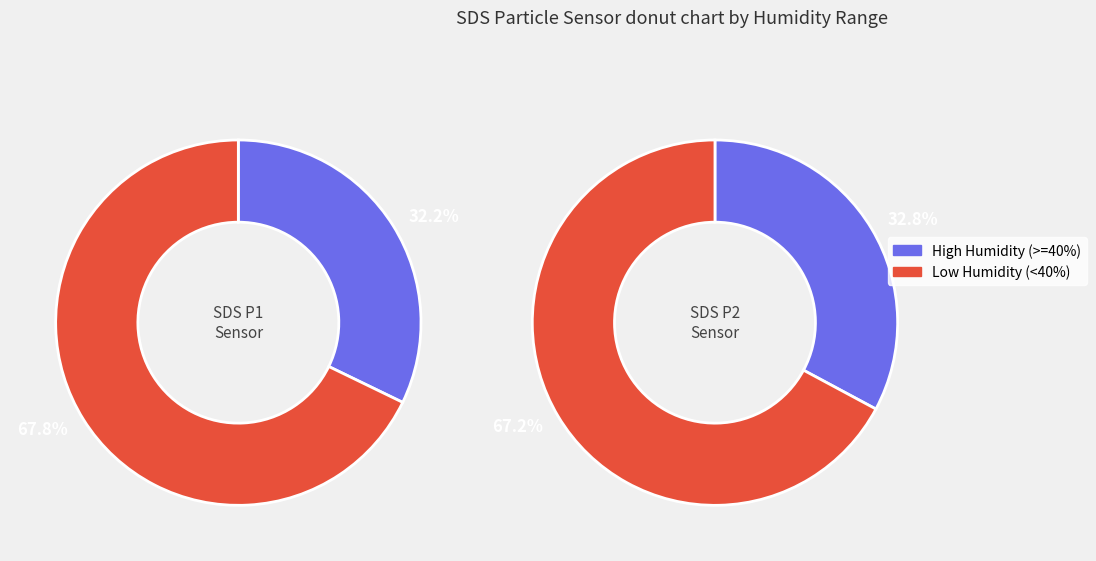

Does 13 represent more than half of the total?

No